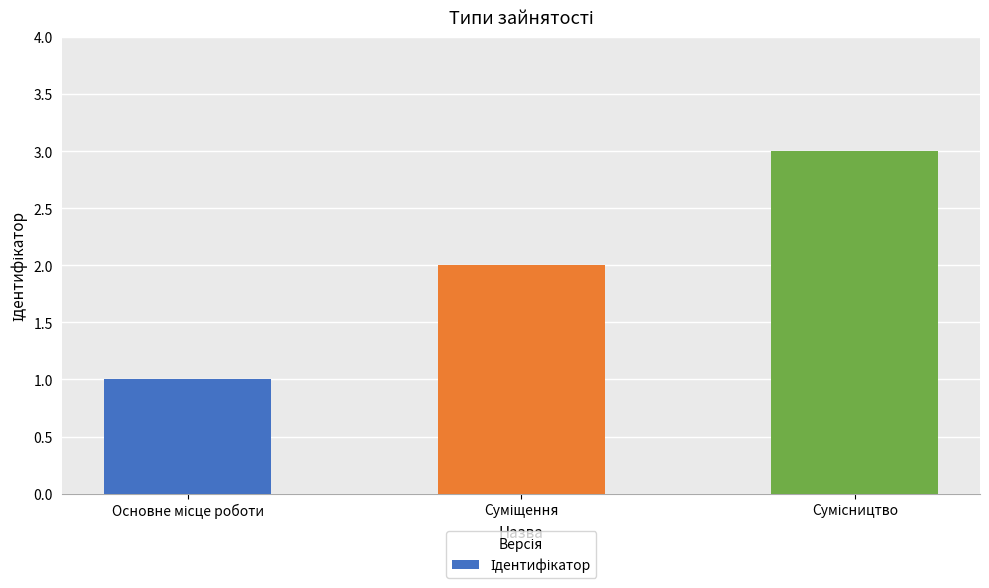

What is the greatest value displayed?

3